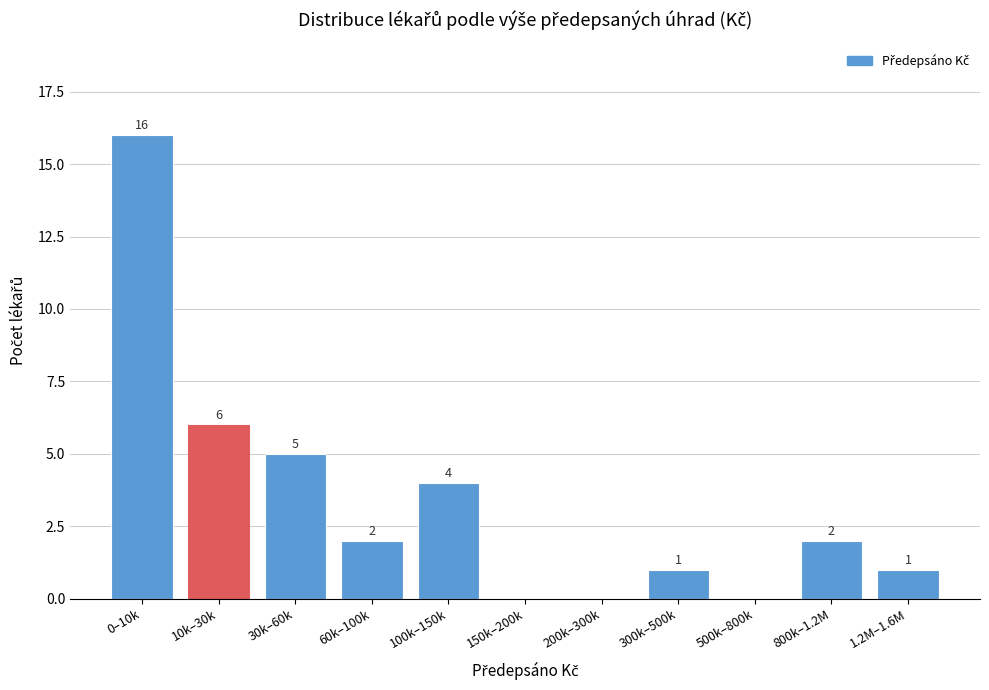

Reading right to left, what are all the values shown in this chart?

1.2M–1.6M=1	800k–1.2M=2	500k–800k=0	300k–500k=1	200k–300k=0	150k–200k=0	100k–150k=4	60k–100k=2	30k–60k=5	10k–30k=6	0–10k=16